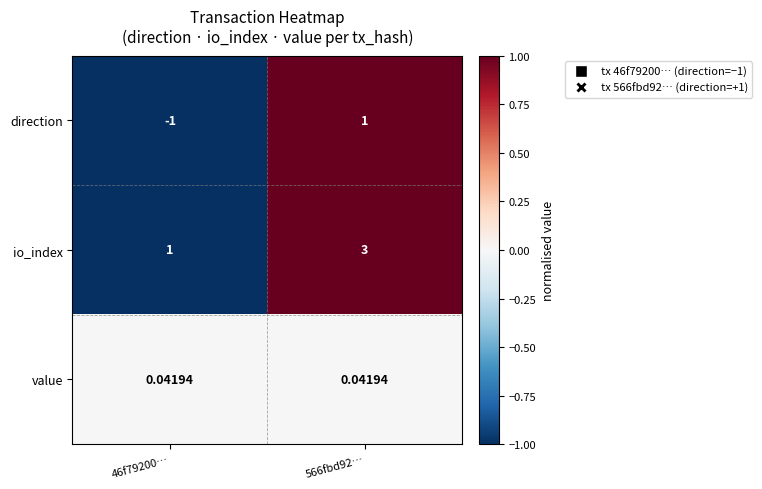

At 46f79200…, list the series in order from largest to smallest.

io_index, value, direction